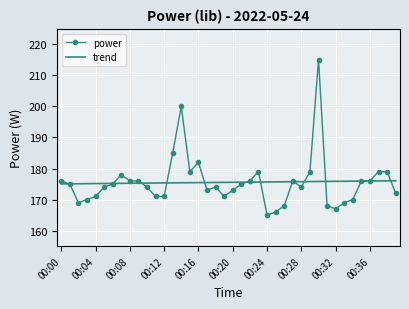

Which series has the widest spread of values?

power